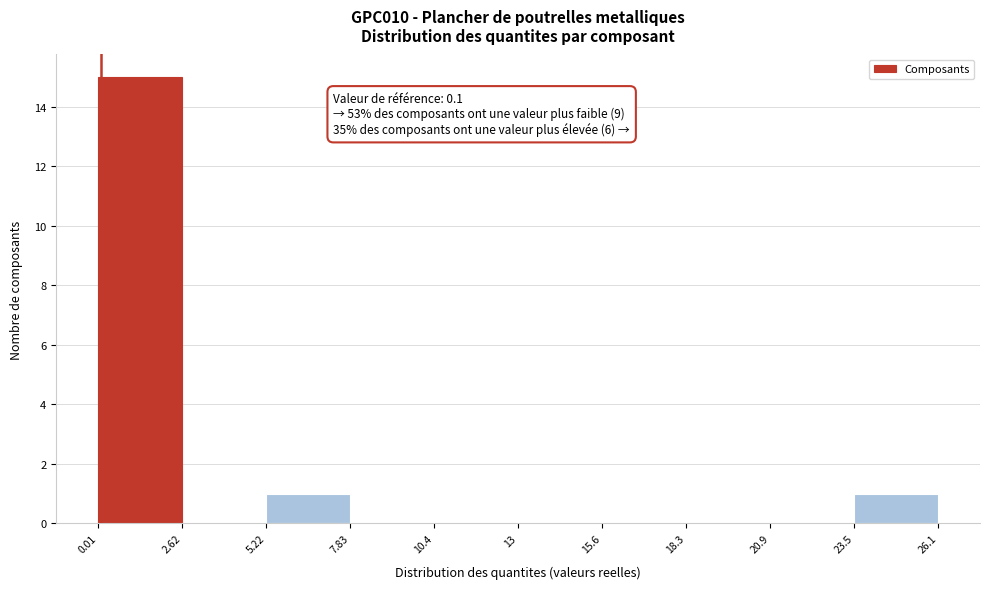

Over which range of the x-axis is the bar tallest?

0.01 to 2.62